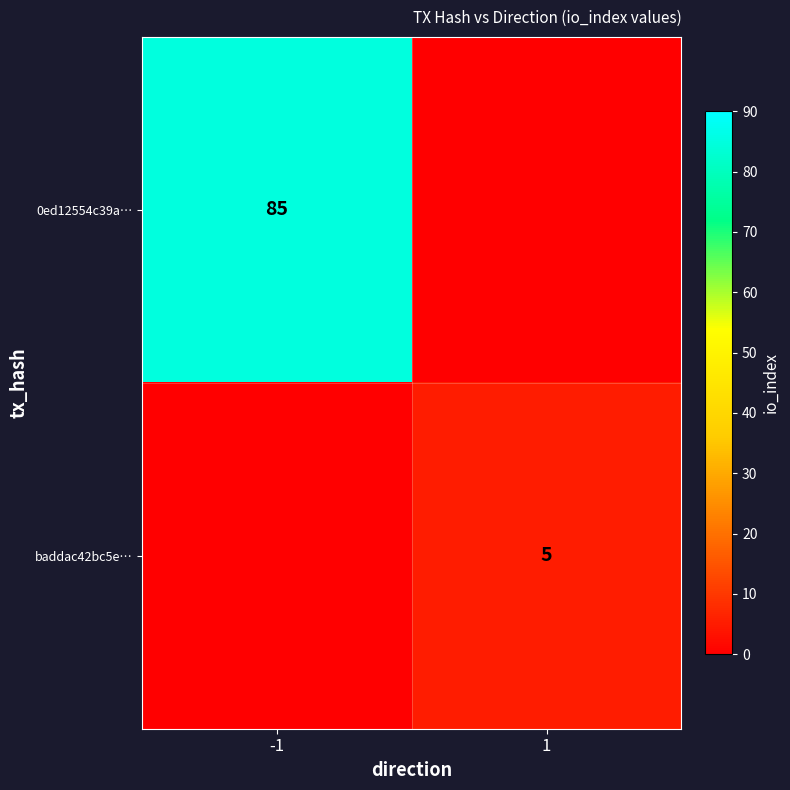

The 0ed12554c39a… series shows 124 at -1. True or false?

False